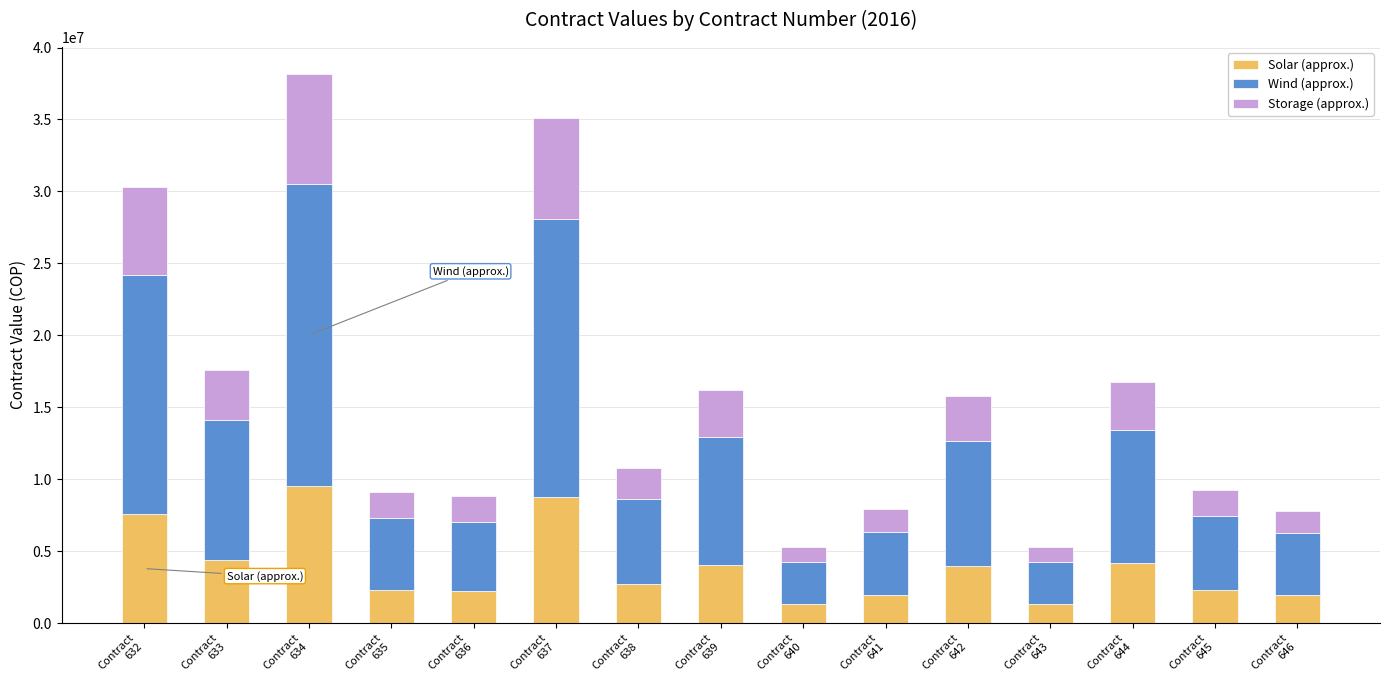

What is the average value of the Solar (approx.) series?

3901903.0